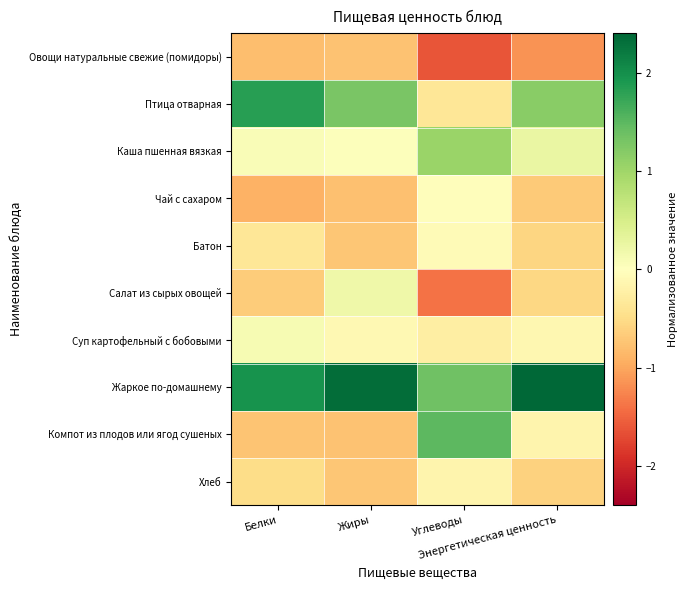

Rank the series at Энергетическая ценность from highest to lowest value.

Жаркое по-домашнему, Птица отварная, Каша пшенная вязкая, Суп картофельный с бобовыми, Компот из плодов или ягод сушеных, Салат из сырых овощей, Батон, Хлеб, Чай с сахаром, Овощи натуральные свежие (помидоры)